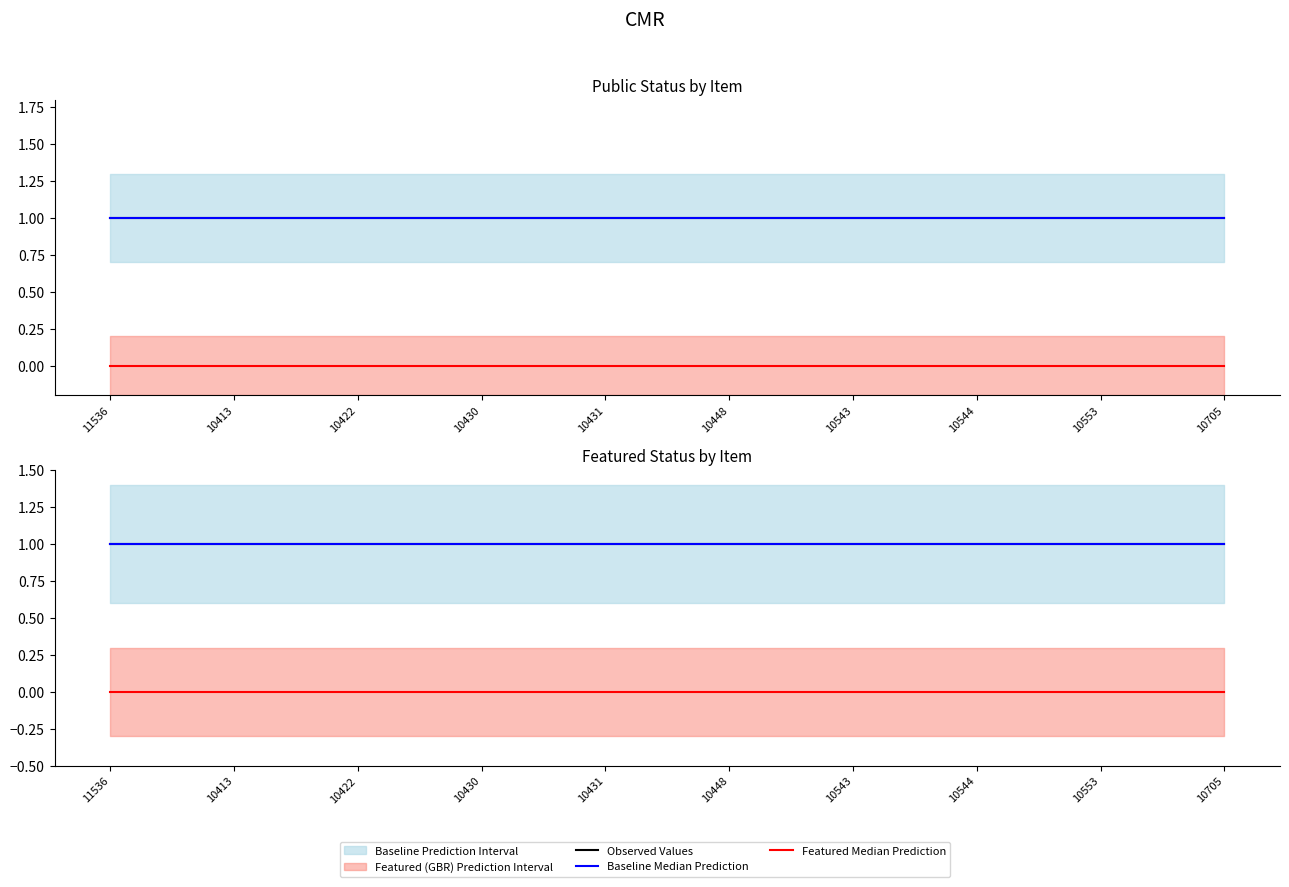

Between 10422 and 10448, which is larger?

10422